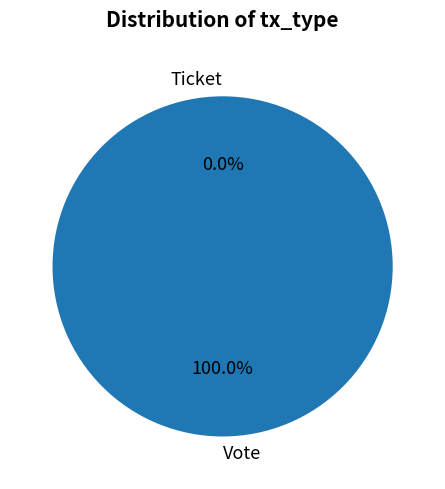

Rank the categories by value from lowest to highest.

Ticket, Vote